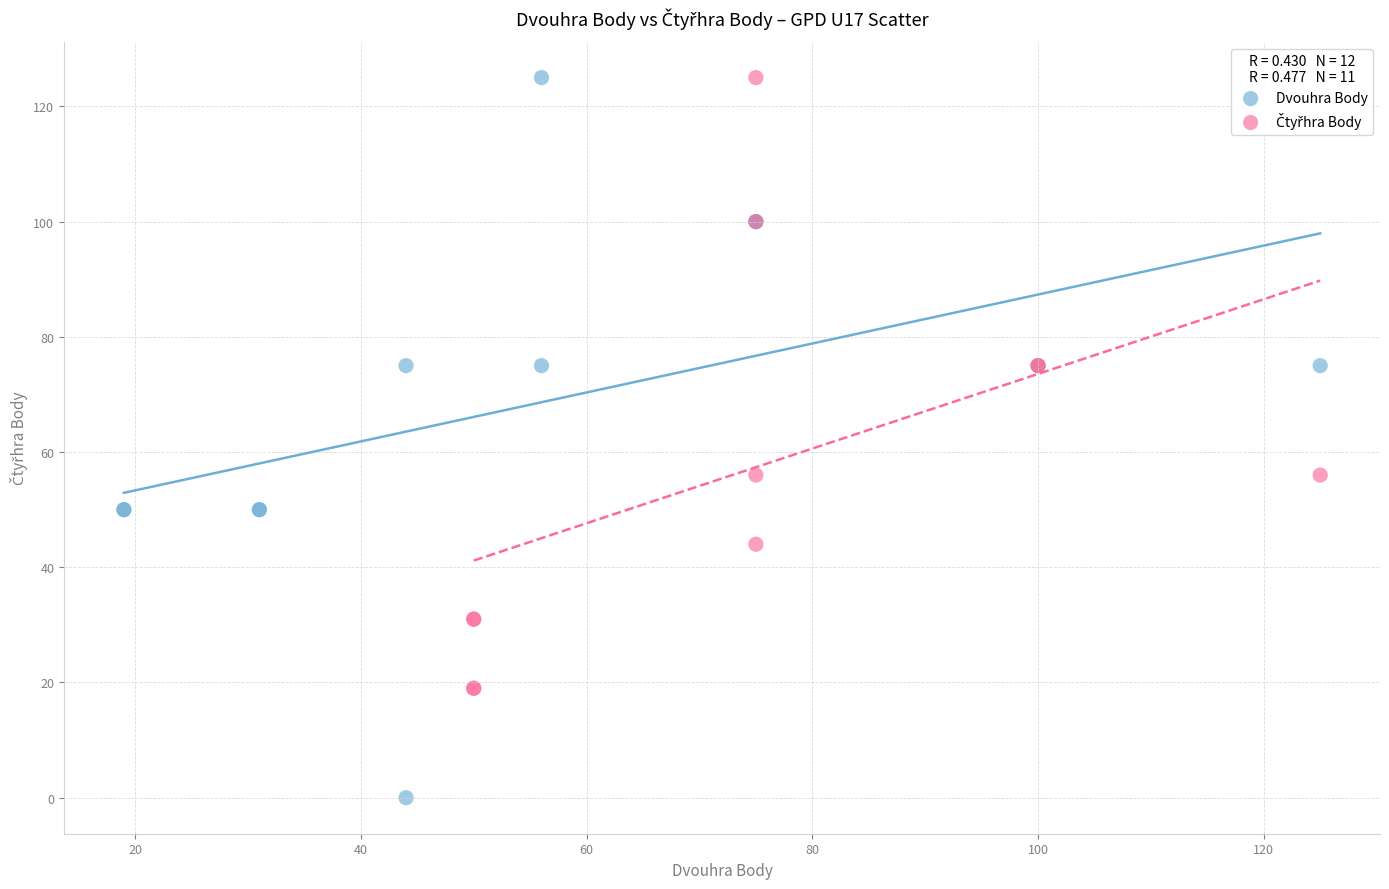

Which series reaches the minimum Y coordinate?

Dvouhra Body